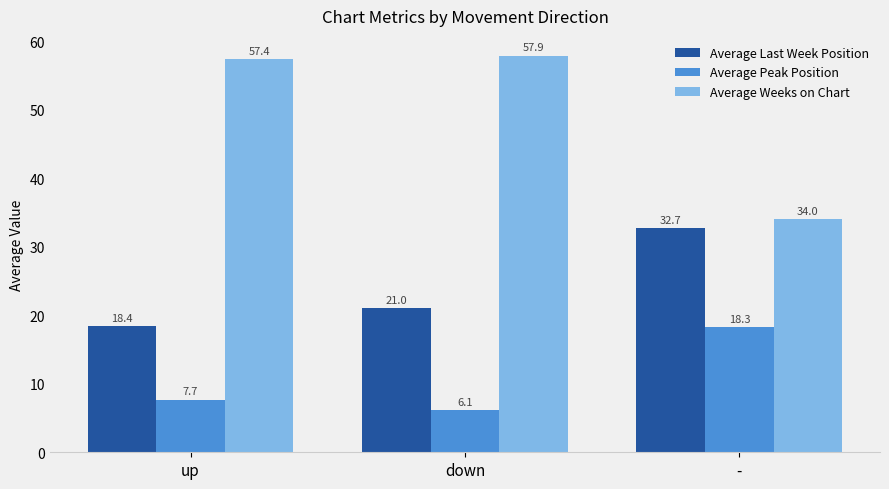

List the labels in order of Average Weeks on Chart value, smallest first.

-, up, down